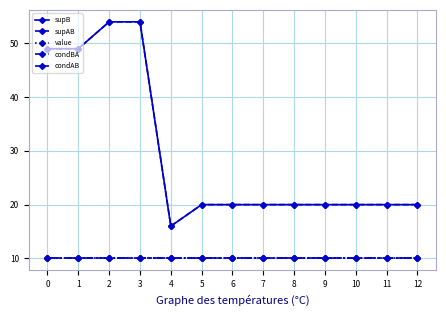

Does the chart have visible grid lines?

Yes